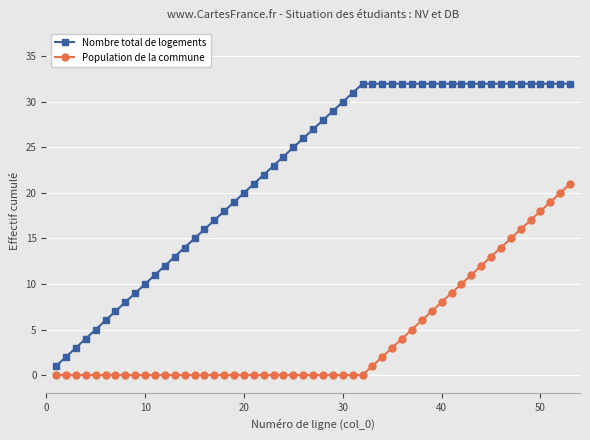

What is the maximum value for Population de la commune?

21